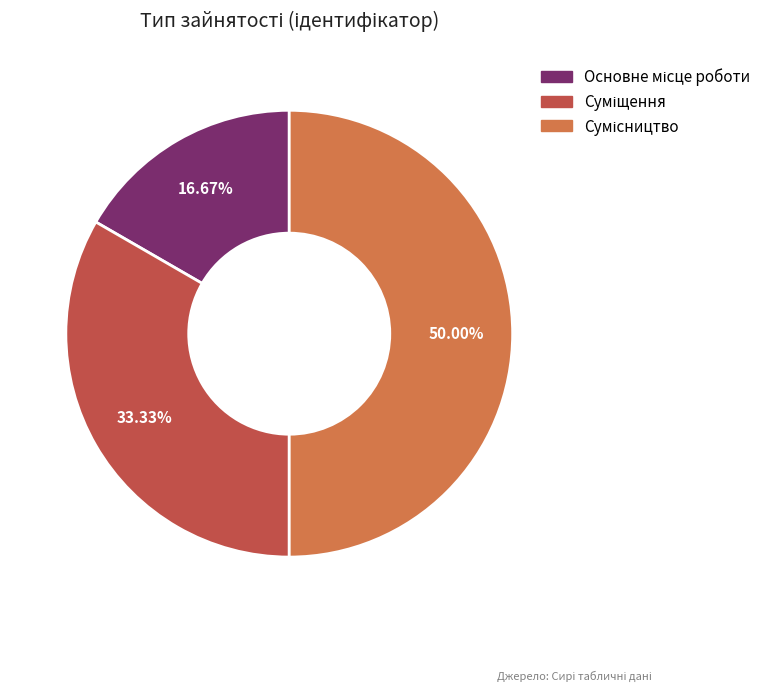

To the nearest percent, what is the difference between the largest and smallest slice percentages?

33%